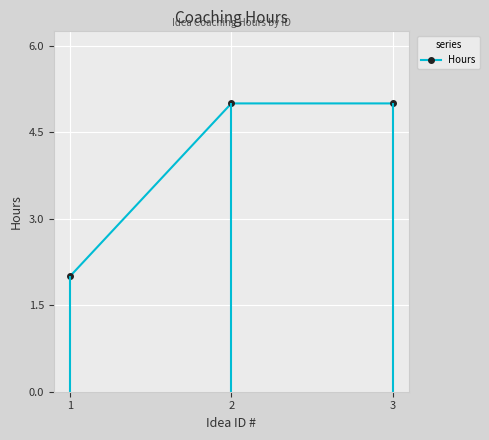

What is the greatest value displayed?

5